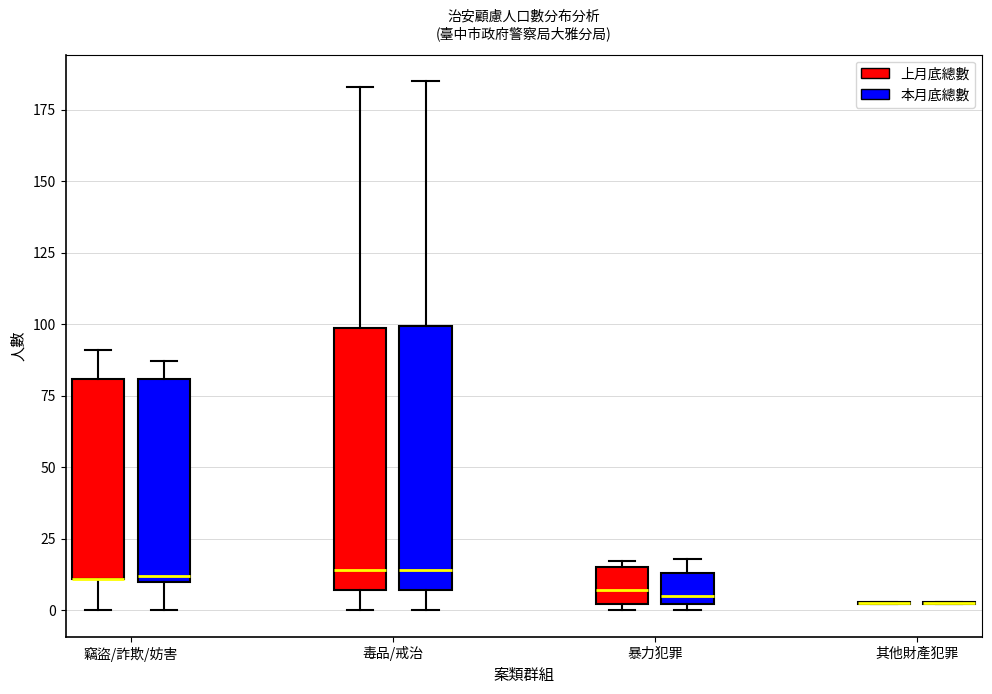

Reading left to right, transcribe this box plot: for each box, give where its median line is, the range the box spans, and where its two whiskers end, as read against the y-axis. The values are not printed on the chart, so give them approximately, as read against the axis.

竊盜/詐欺/妨害 (上月底總數): median 10 (drawn on the box's lower edge), box 10 to 80, whiskers 0 to 90
竊盜/詐欺/妨害 (本月底總數): median 10 (just above the box's lower edge), box 10 to 80, whiskers 0 to 85
毒品/戒治 (上月底總數): median 15, box 5 to 100, whiskers 0 to 185
毒品/戒治 (本月底總數): median 15, box 5 to 100, whiskers 0 to 185
暴力犯罪 (上月底總數): median 5, box 0 to 15, whiskers 0 (just below the box's lower edge) to 15 (just above the box's upper edge)
暴力犯罪 (本月底總數): median 5, box 0 to 15, whiskers 0 (just below the box's lower edge) to 20
其他財產犯罪 (上月底總數): box collapsed to a line at 5, whiskers 0 to 5
其他財產犯罪 (本月底總數): box collapsed to a line at 5, whiskers 0 to 5